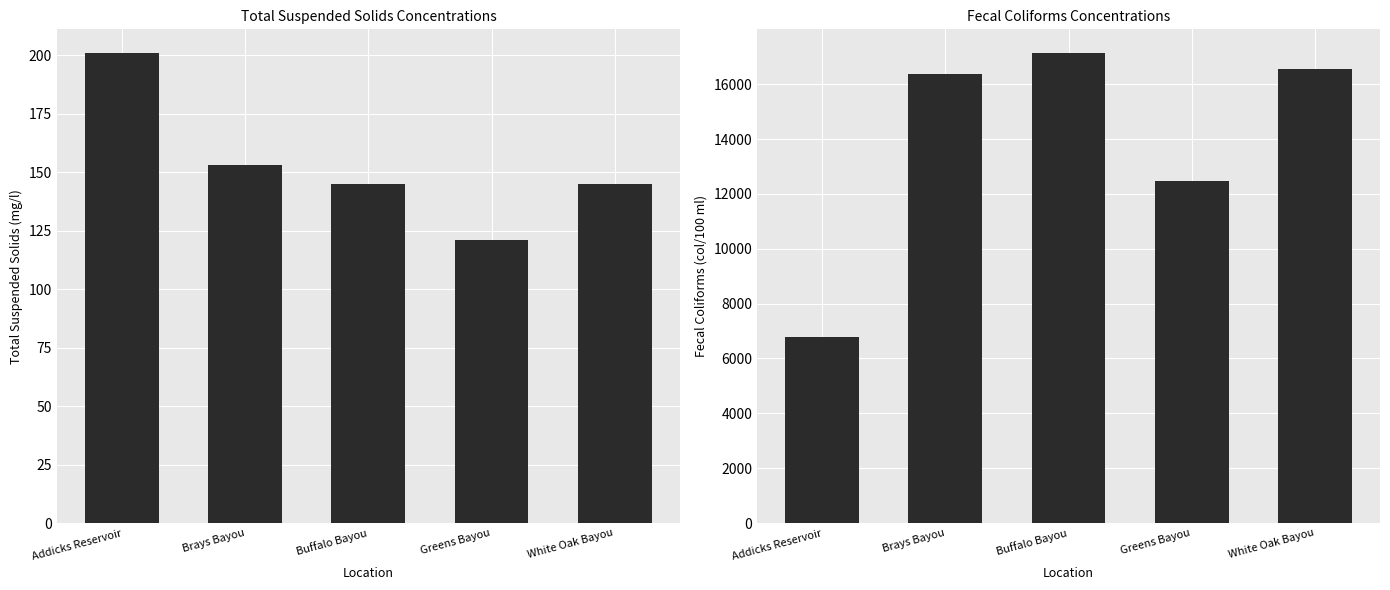

What is the label of the 1st bar from the left?

Addicks Reservoir